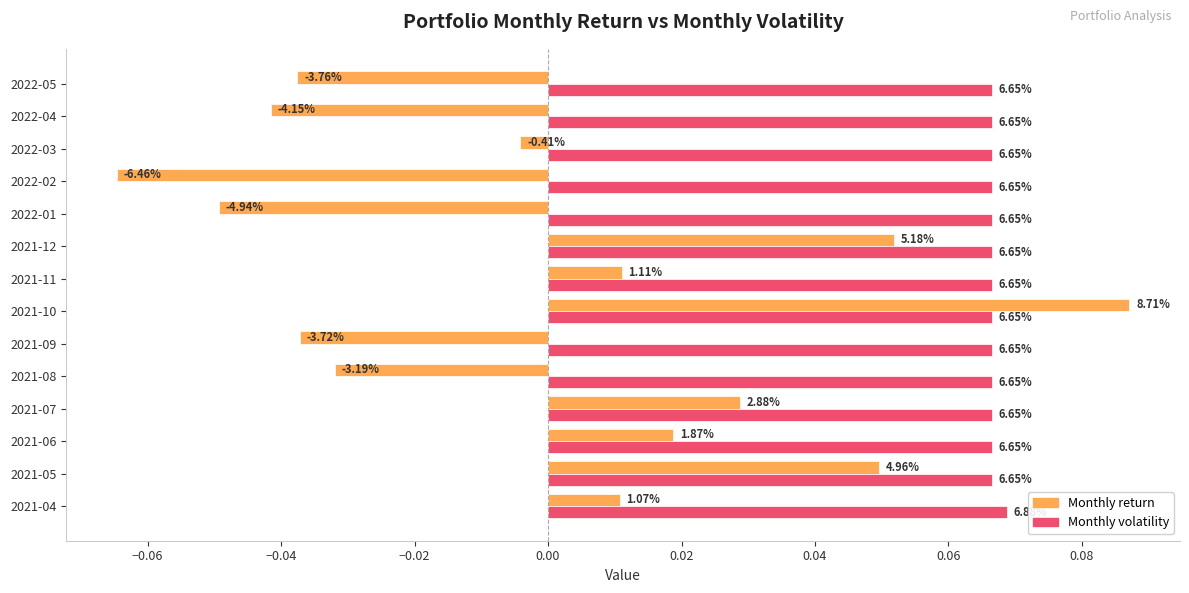

Rank the series by their maximum value, from highest to lowest.

Monthly return, Monthly volatility